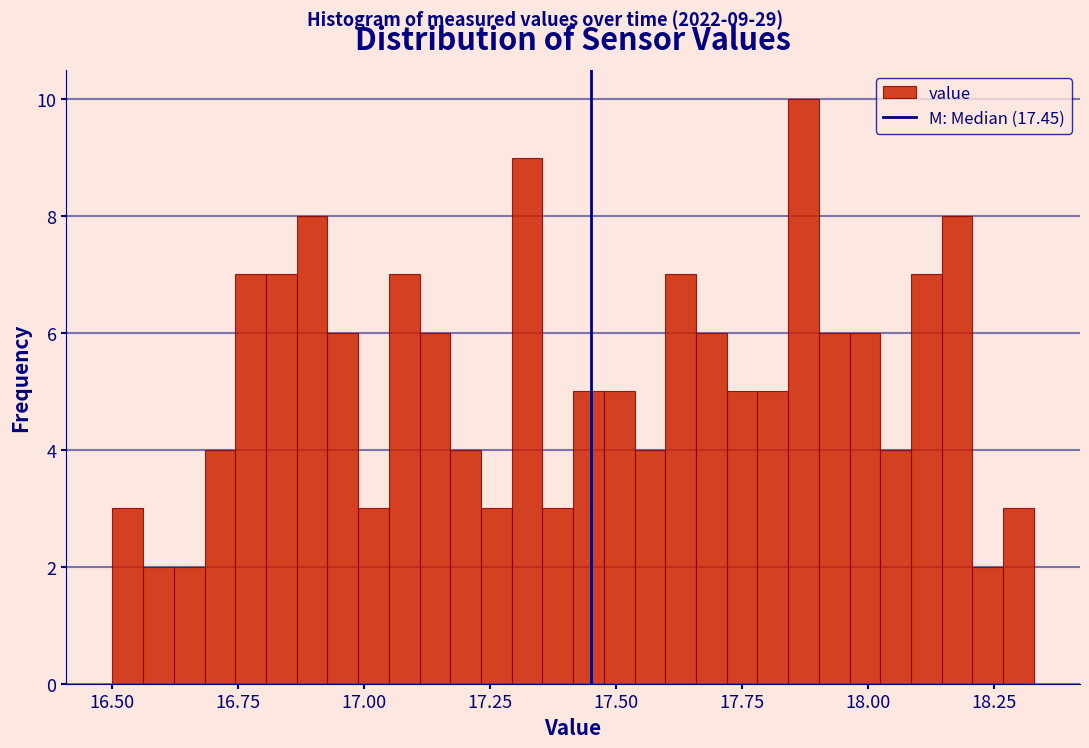

Read against the x-axis, roughly where is the centre of the tallest bar?

17.85